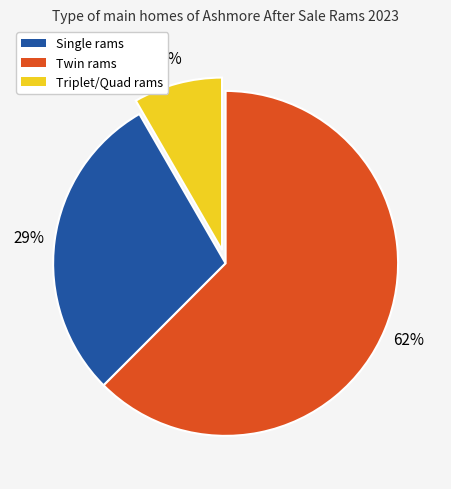

The Twin slice represents 41% of the pie. True or false?

False